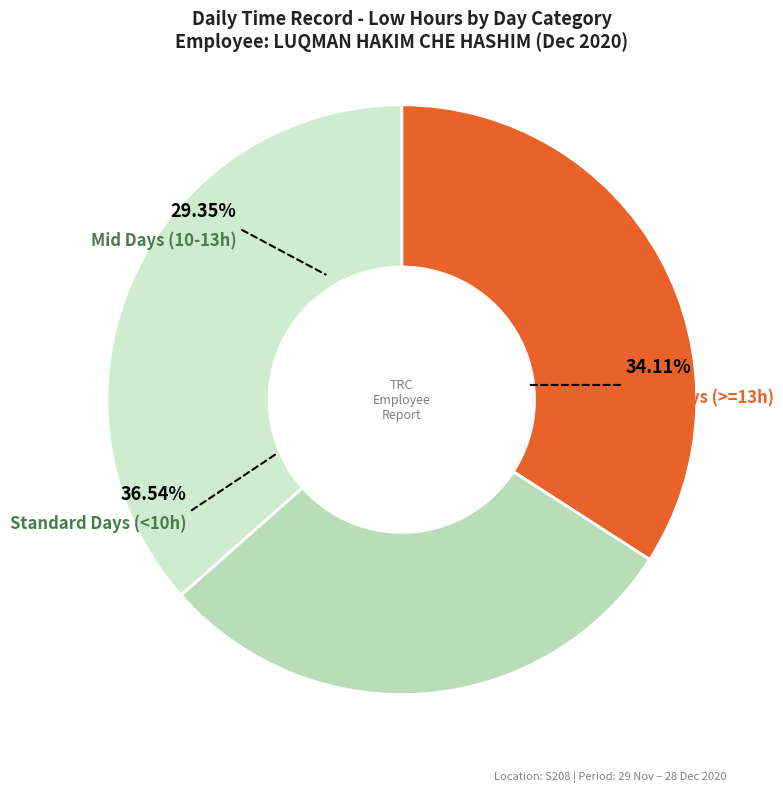

Is there a majority slice in this chart?

No